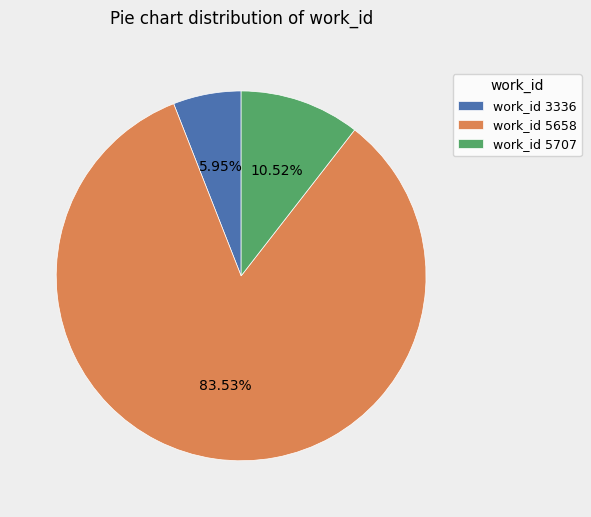

What is the ratio of the value at work_id 5658 to the value at work_id 3336?

14.0